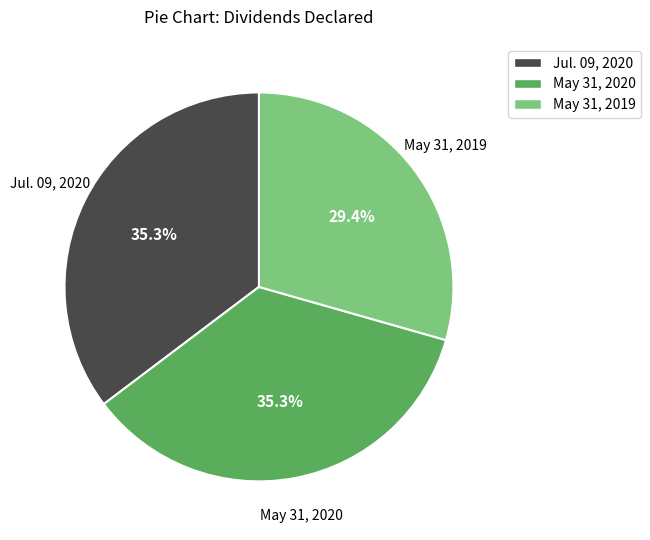

Which slice is the smallest?

May 31, 2019